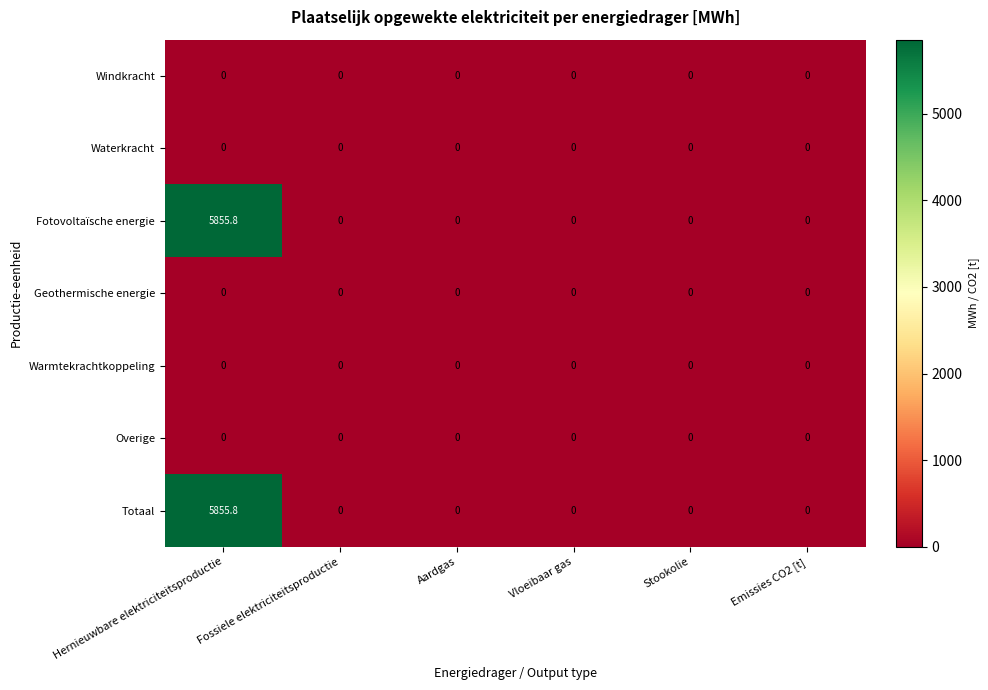

Is it true that Windkracht equals 0.0 at Emissies CO2 [t]?

True